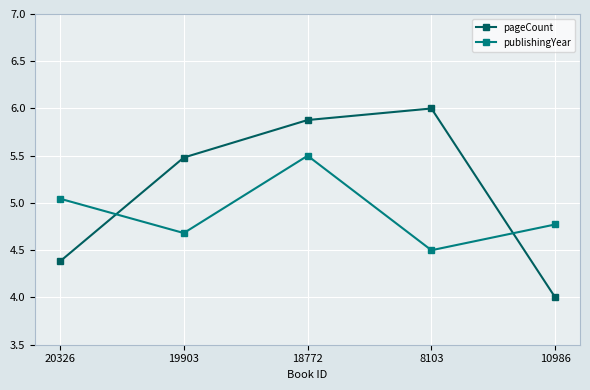

Is the value of publishingYear at 8103 greater than the value of pageCount at 19903?

No